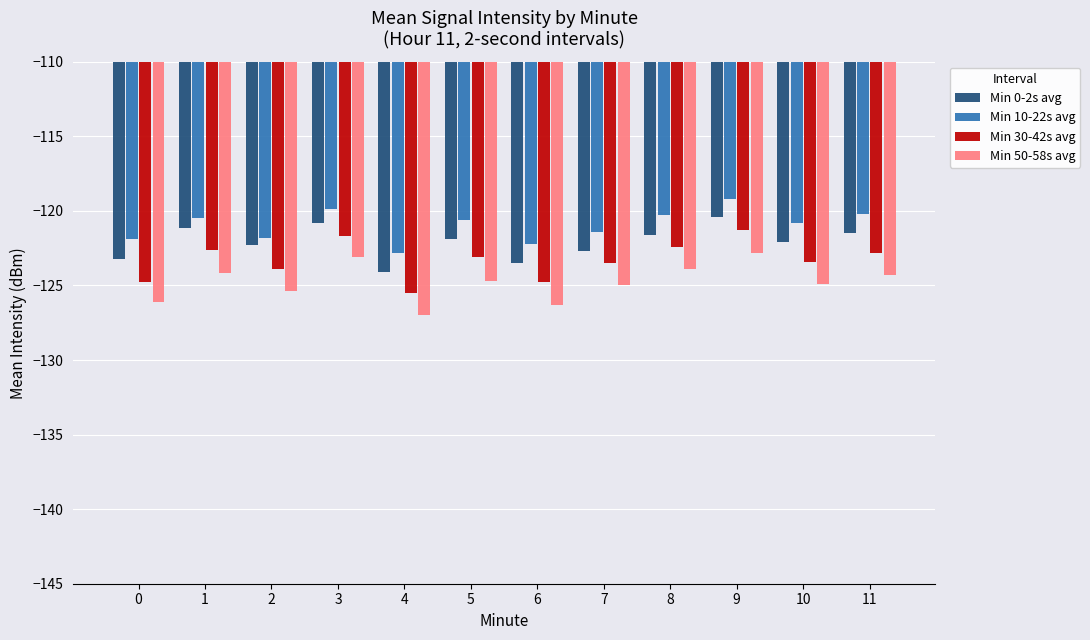

How many bars are there in total?

48